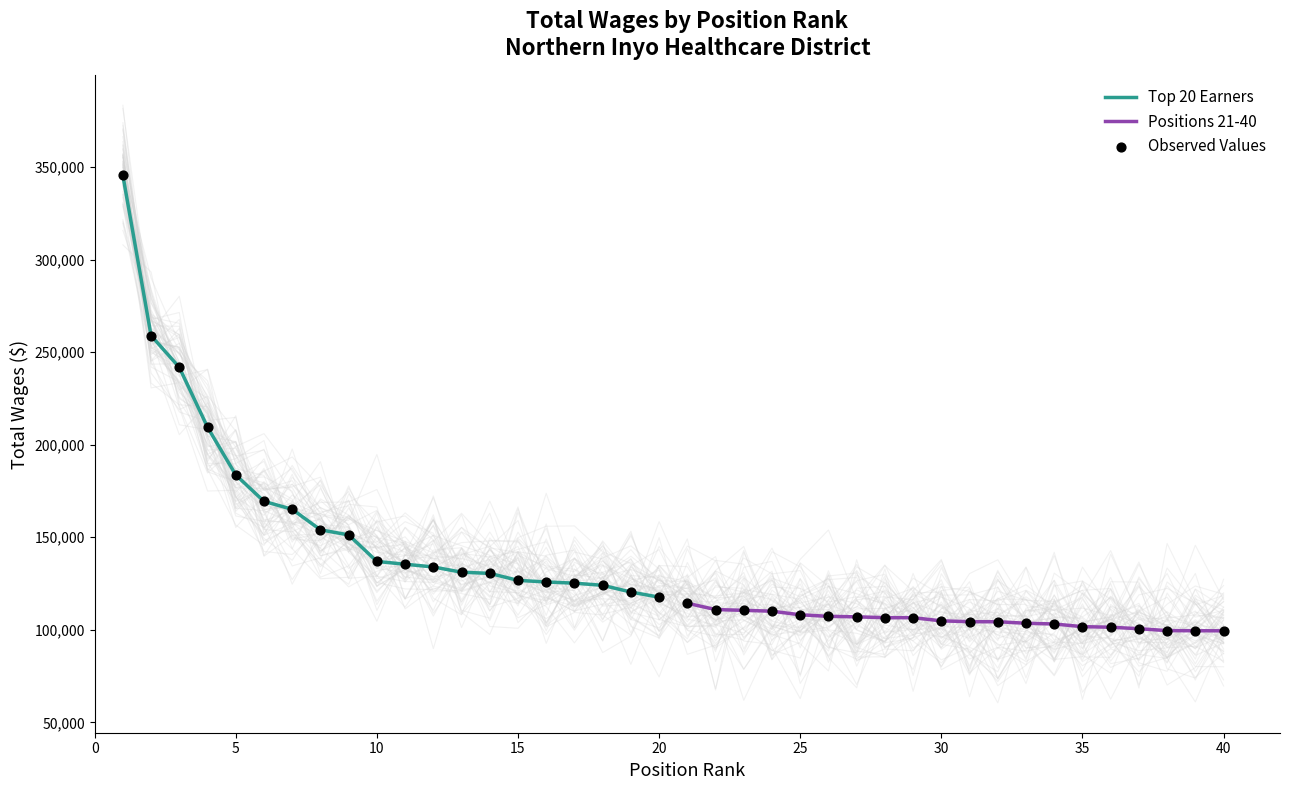

Which series contains the lowest Y value?

Positions 21-40